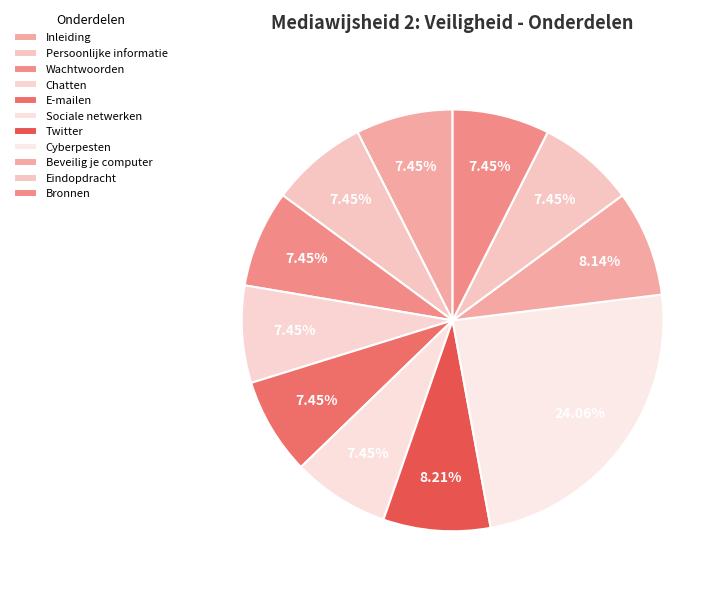

Is there a majority slice in this chart?

No